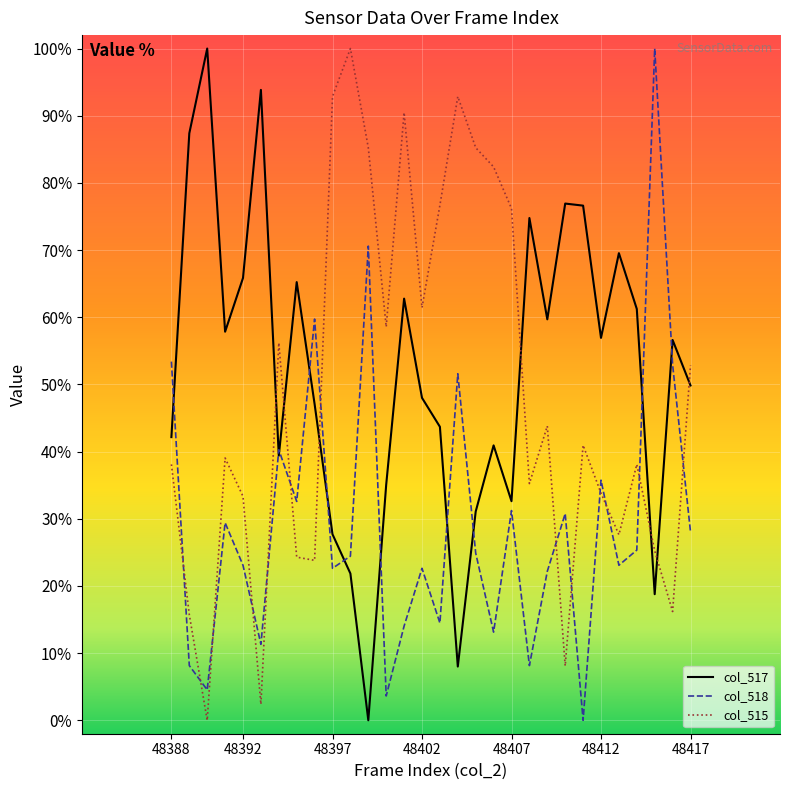

How many intersections are there between col_515 and col_517?

7